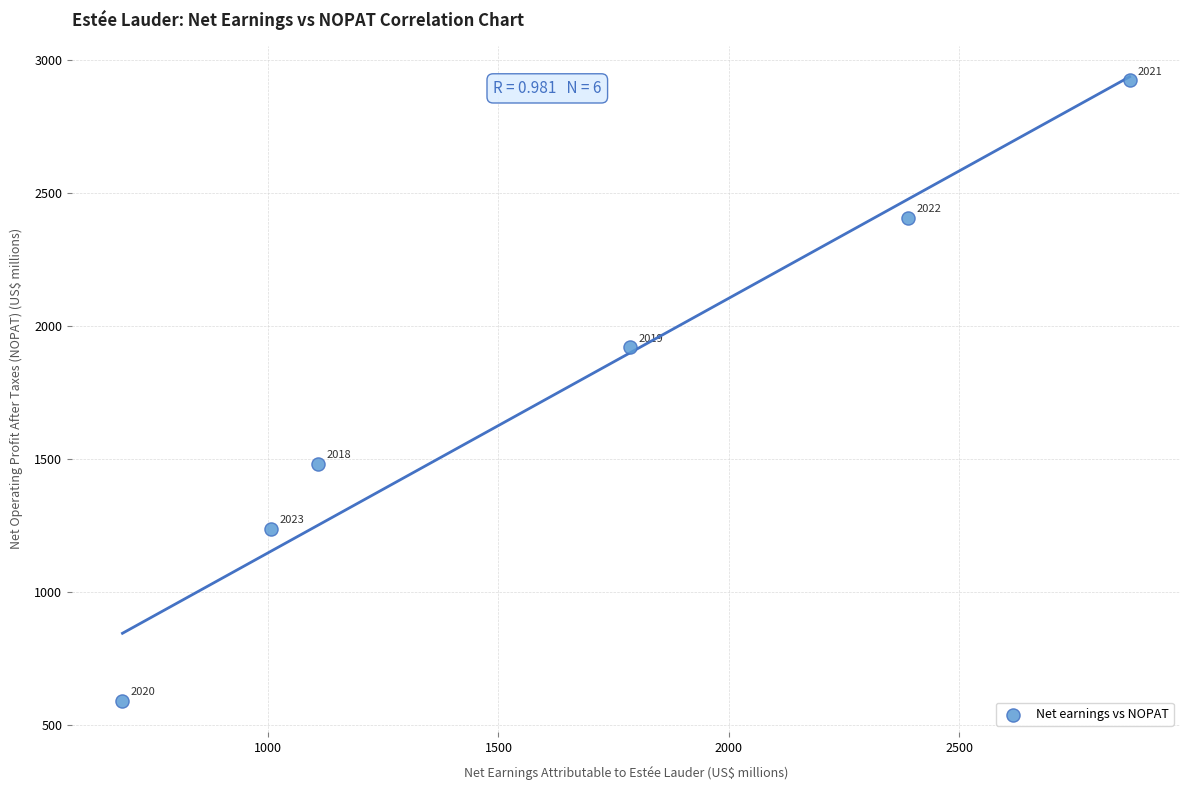

What is the range of X values (max minus min)?

2186